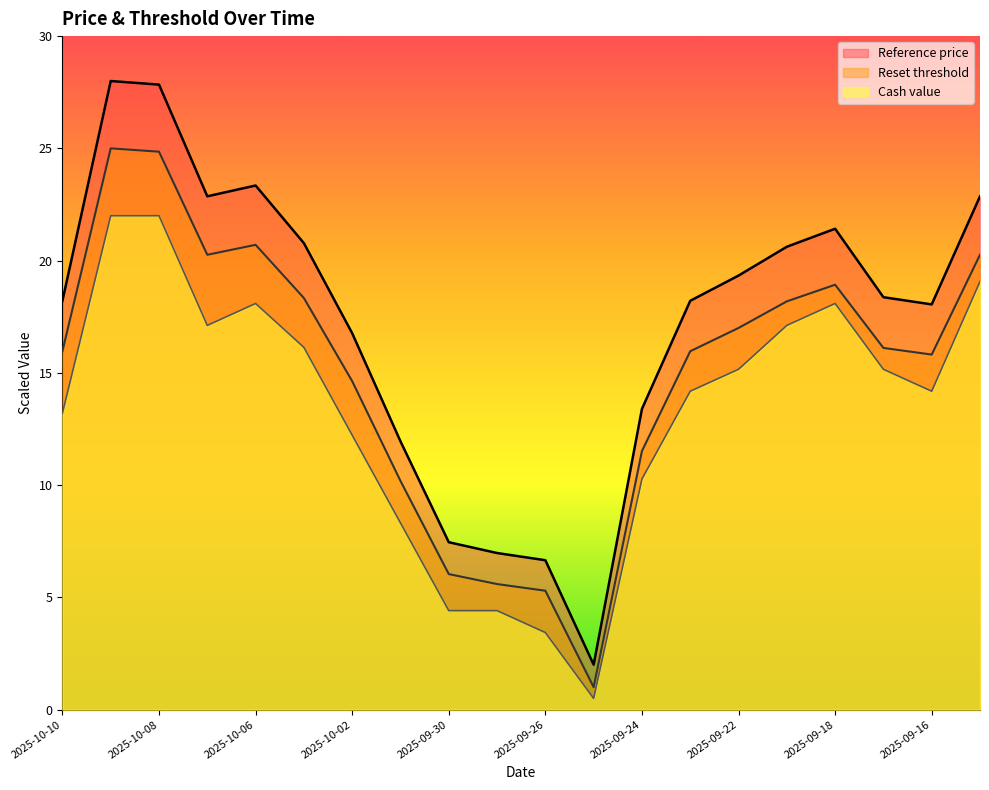

How many lines are shown in the chart?

3